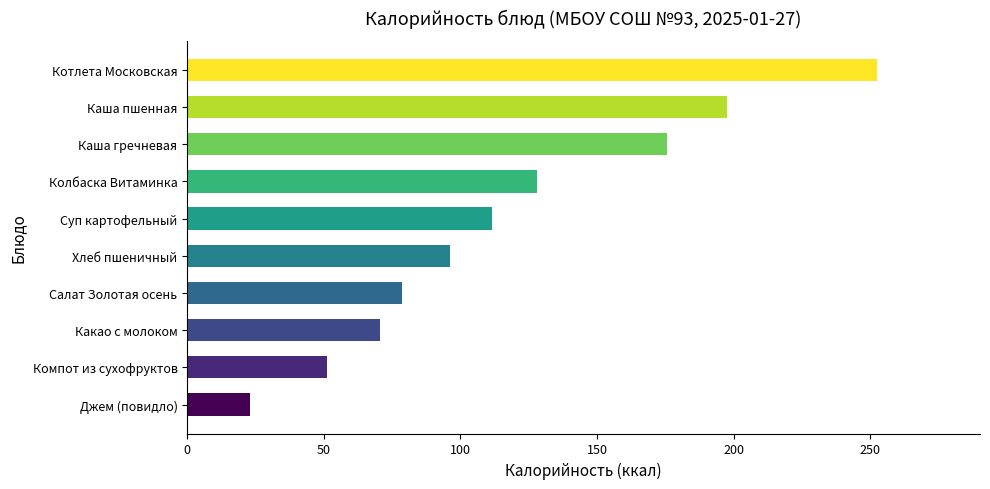

Does the chart contain stacked bars?

No